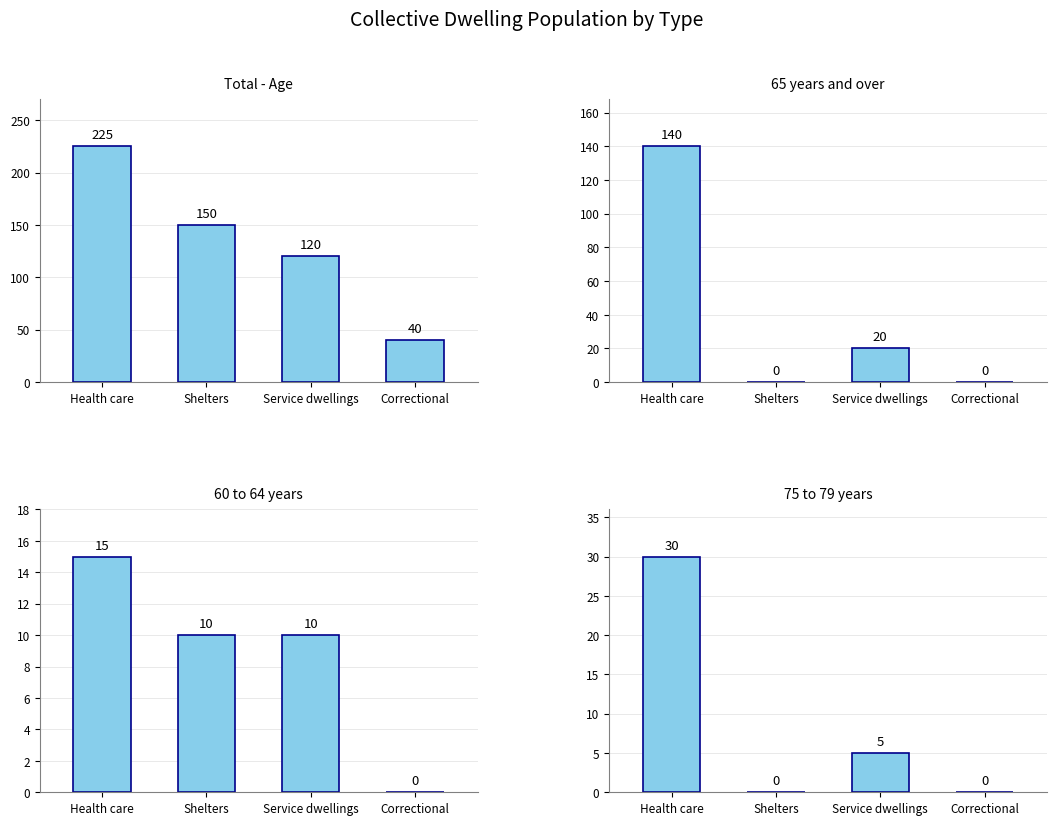

Between Correctional and Shelters, which is larger?

Shelters